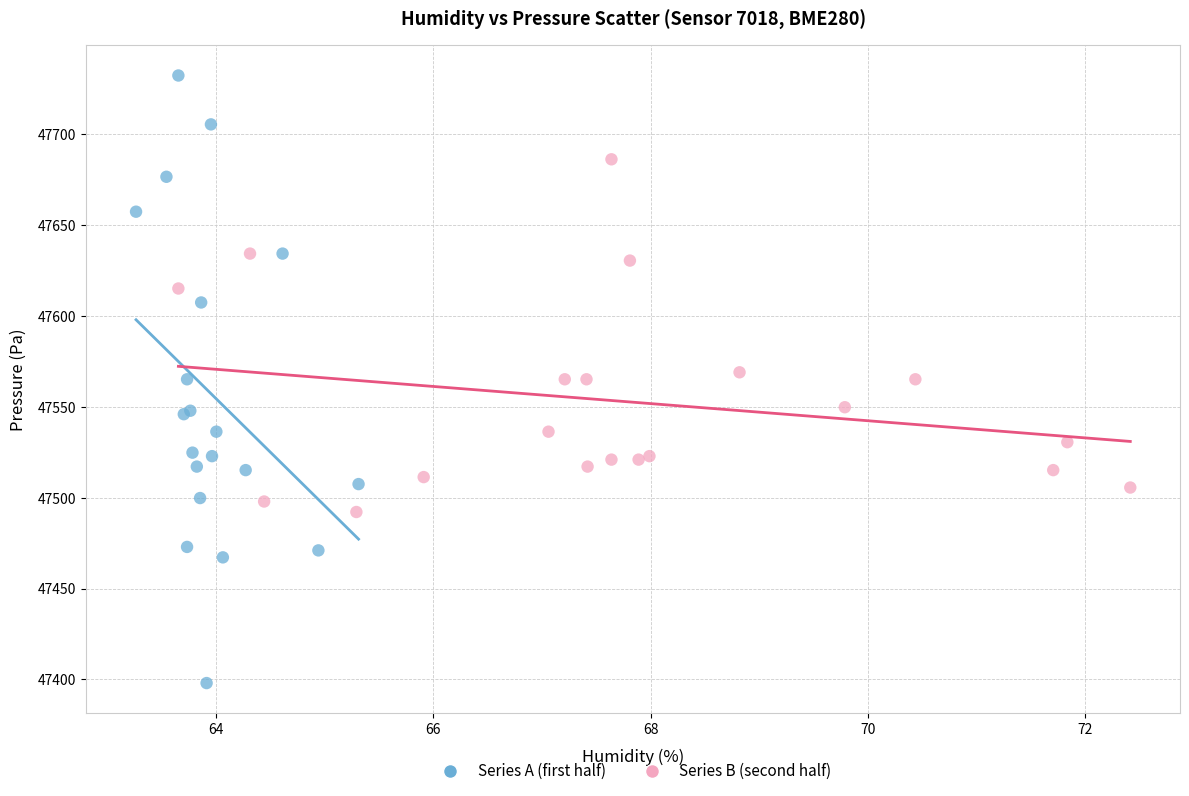

Which series reaches the maximum Y coordinate?

Series A (first half)